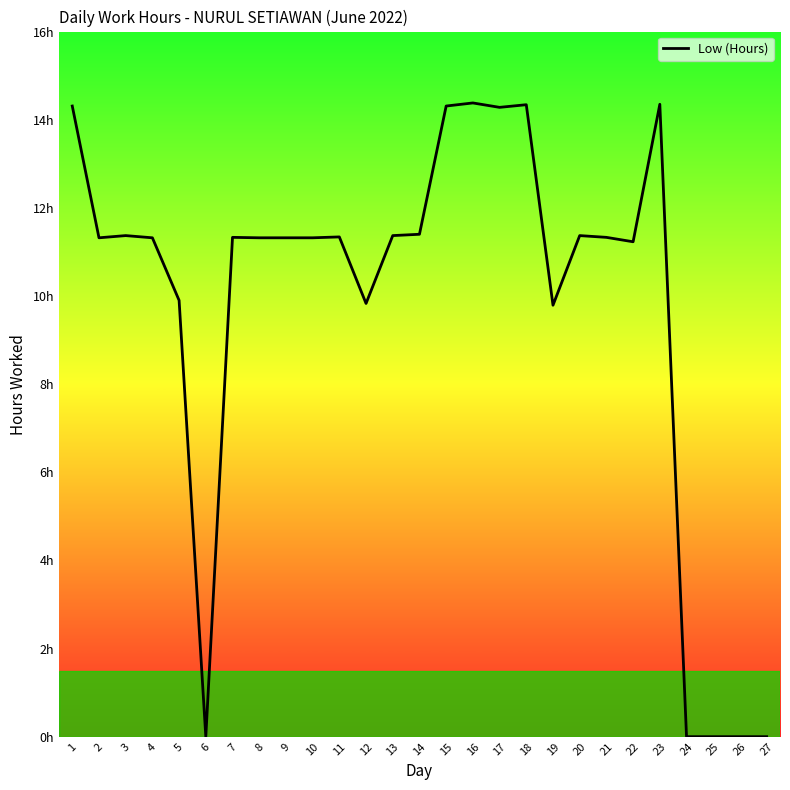

Is this an area chart (filled region under the line)?

No